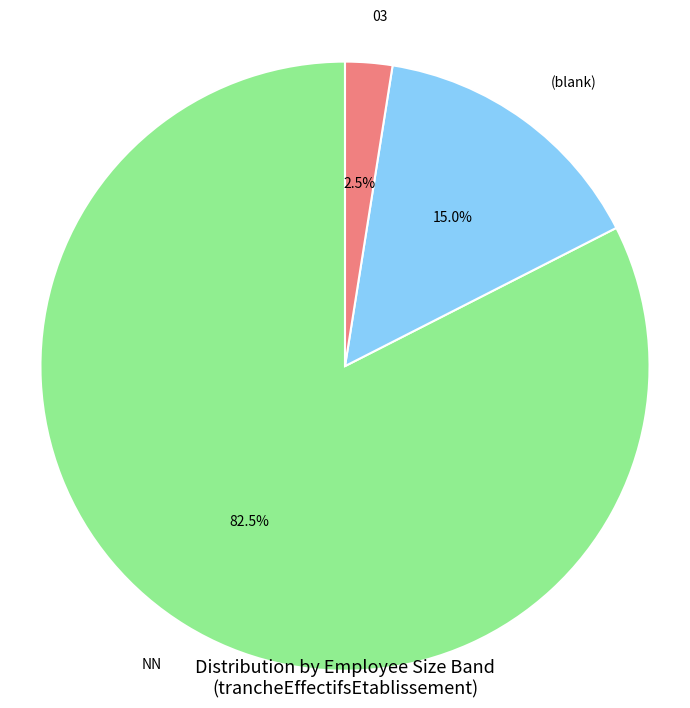

Do NN and 03 together represent more than half of the pie?

Yes